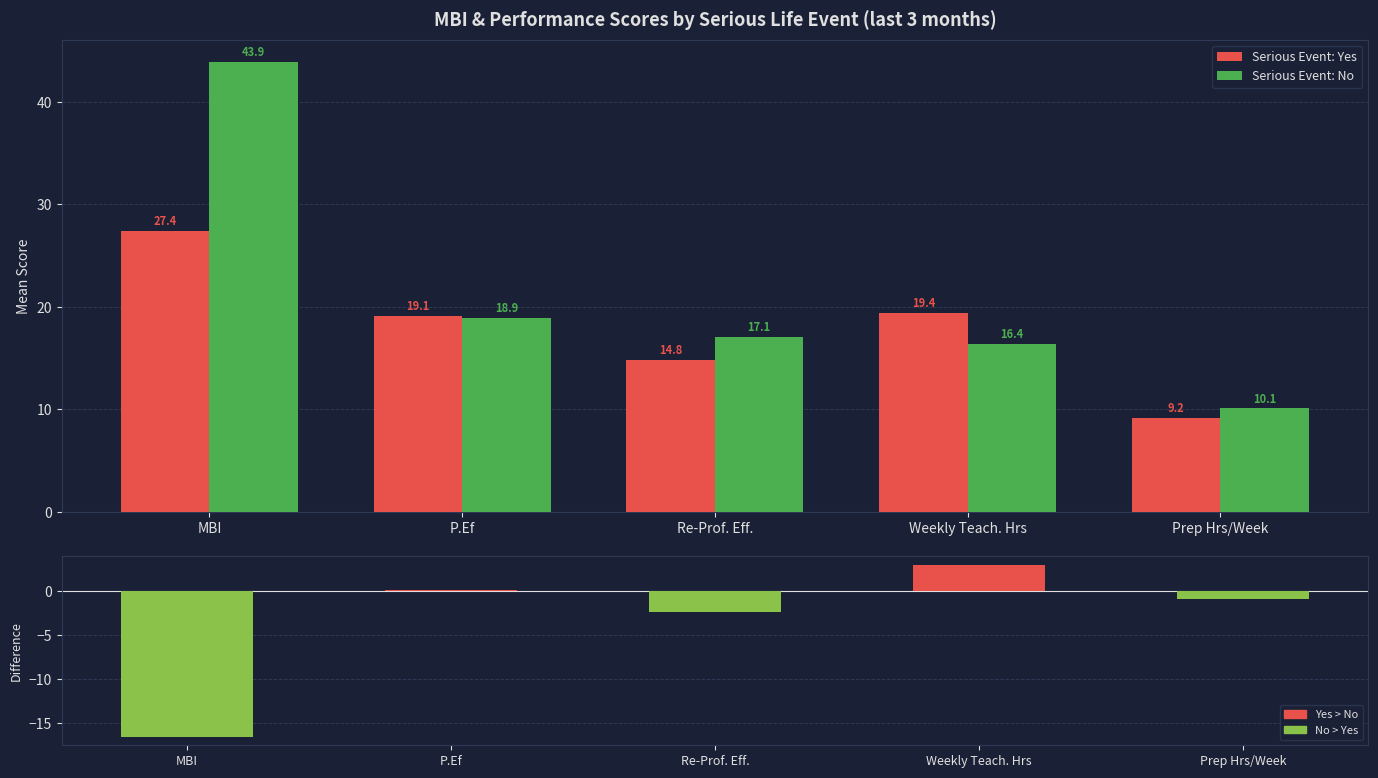

What is the value of the Serious Event: Yes bar at the 1st from the left?

27.4